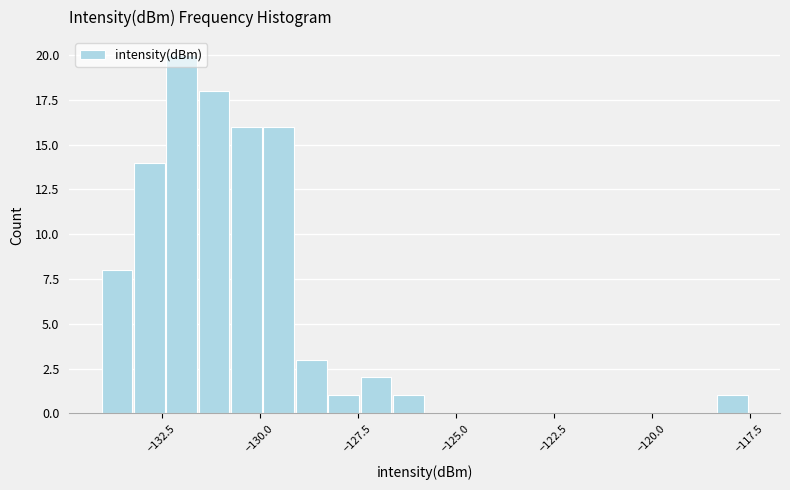

Read against the x-axis, roughly where is the centre of the tallest bar?

-132.0